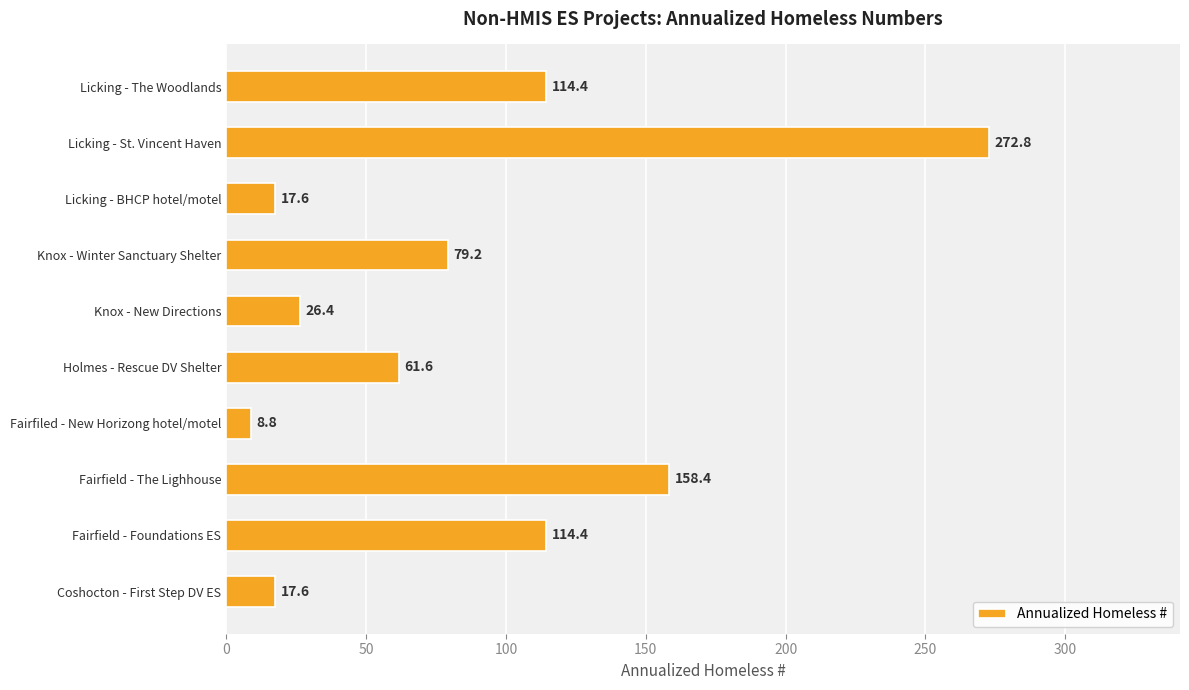

Reading bottom to top, transcribe all the data shown in this chart.

Coshocton - First Step DV ES=17.6	Fairfield - Foundations ES=114.4	Fairfield - The Lighhouse=158.4	Fairfiled - New Horizong hotel/motel=8.8	Holmes - Rescue DV Shelter=61.6	Knox - New Directions=26.4	Knox - Winter Sanctuary Shelter=79.2	Licking - BHCP hotel/motel=17.6	Licking - St. Vincent Haven=272.8	Licking - The Woodlands=114.4